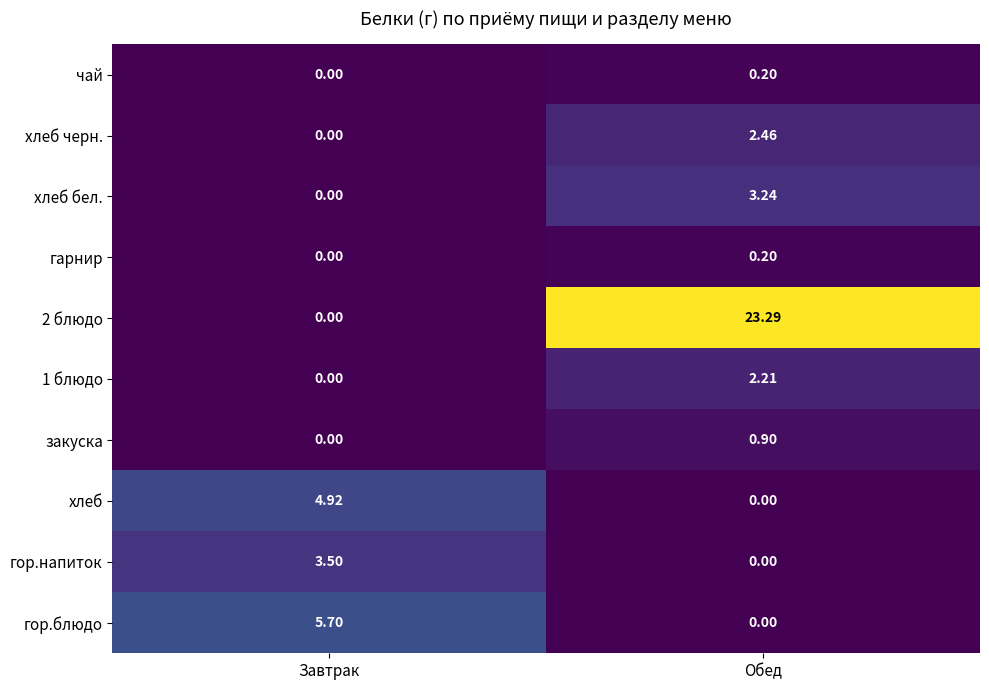

Rank the categories by 2 блюдо value from lowest to highest.

Завтрак, Обед